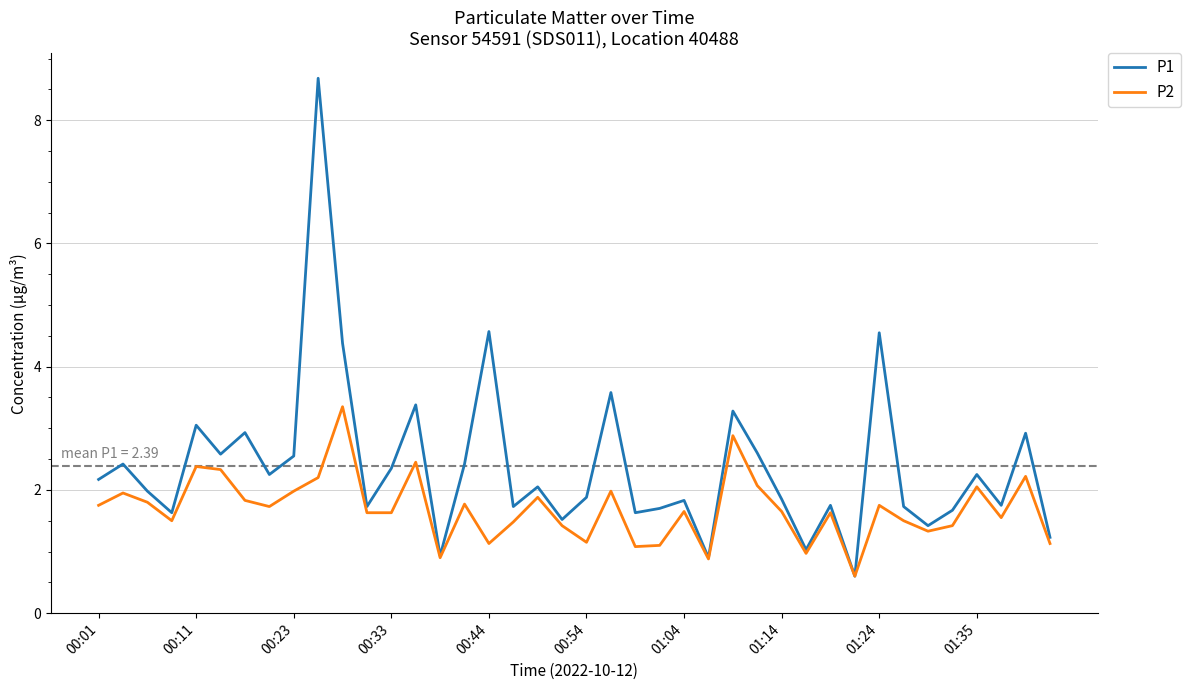

What are all the series names shown in the legend?

P1, P2